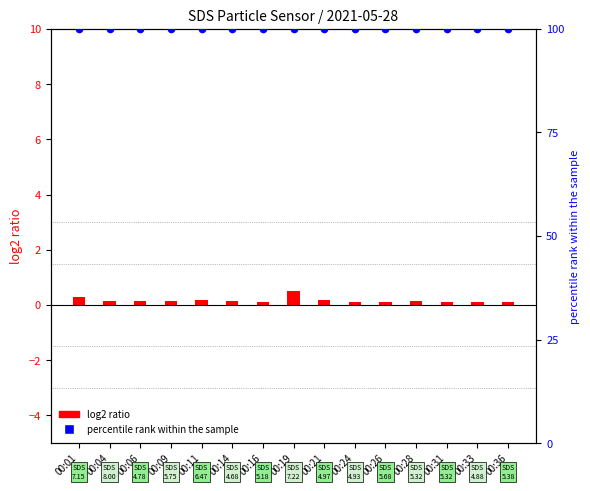

At how many categories does at least one series exceed 44?

15